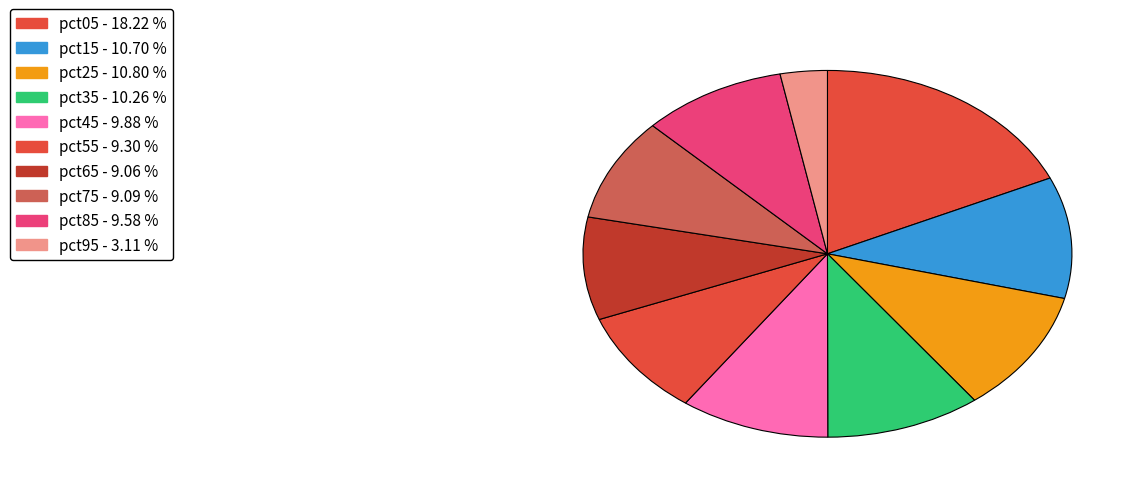

Count the number of slices in the pie.

10